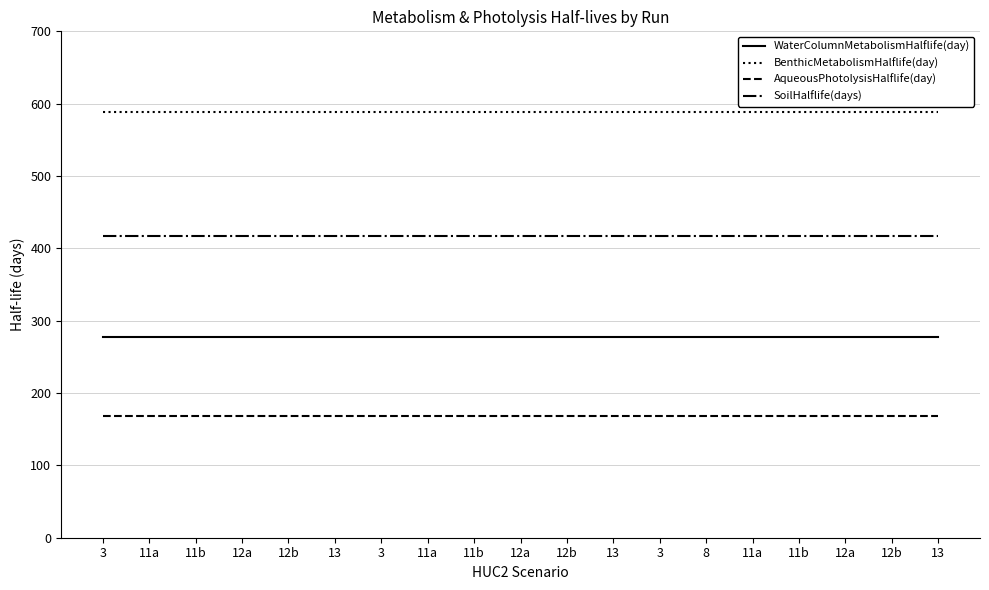

How many lines are shown in the chart?

4